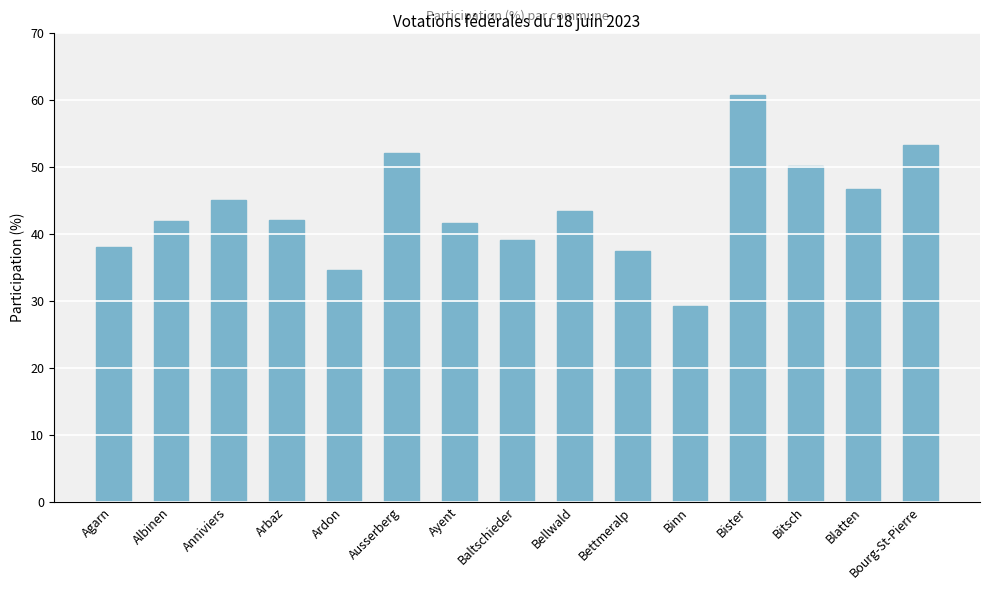

True or false: the data shows 41.6 at Ayent.

True